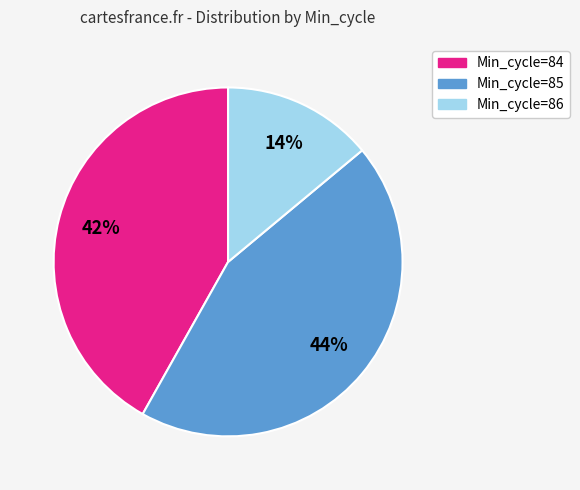

Is it true that Min_cycle=85 is 54% of the pie?

False